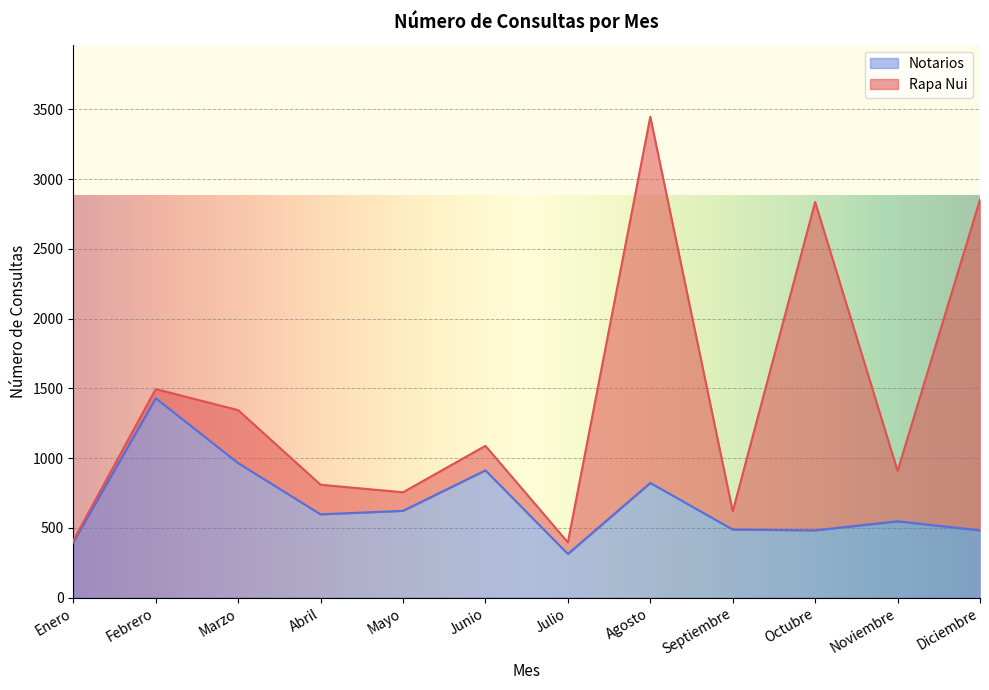

List the labels in order of value, smallest first.

Julio, Enero, Octubre, Diciembre, Septiembre, Noviembre, Abril, Mayo, Agosto, Junio, Marzo, Febrero